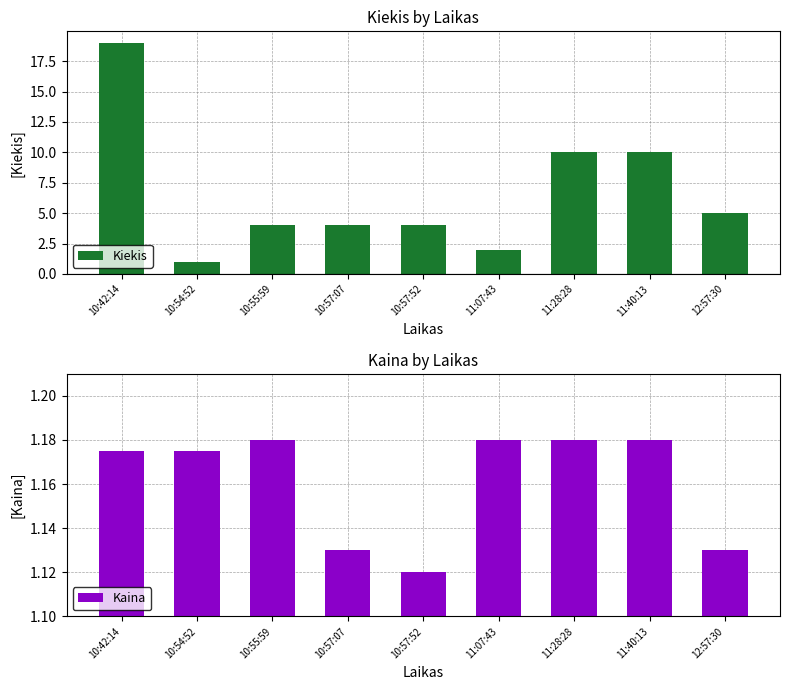

The value of Kaina at 10:55:59 is 1.8. True or false?

False